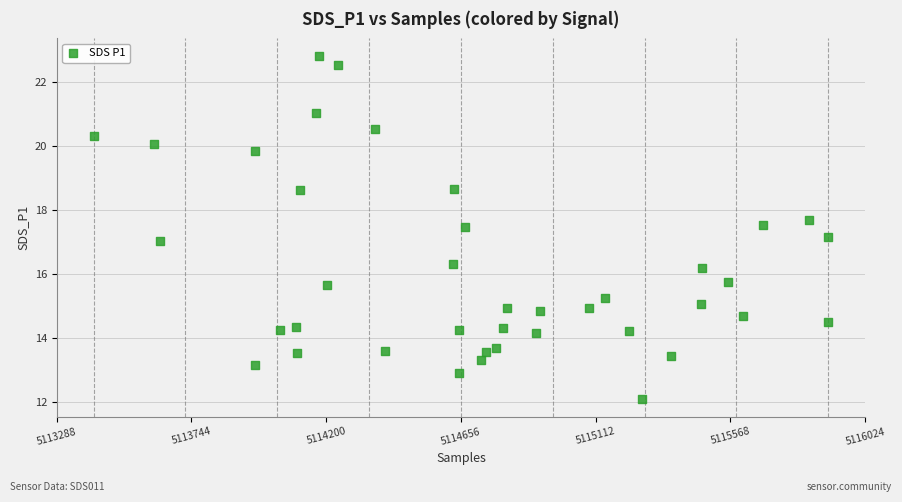

What is the range of Y values (max minus min)?

10.8